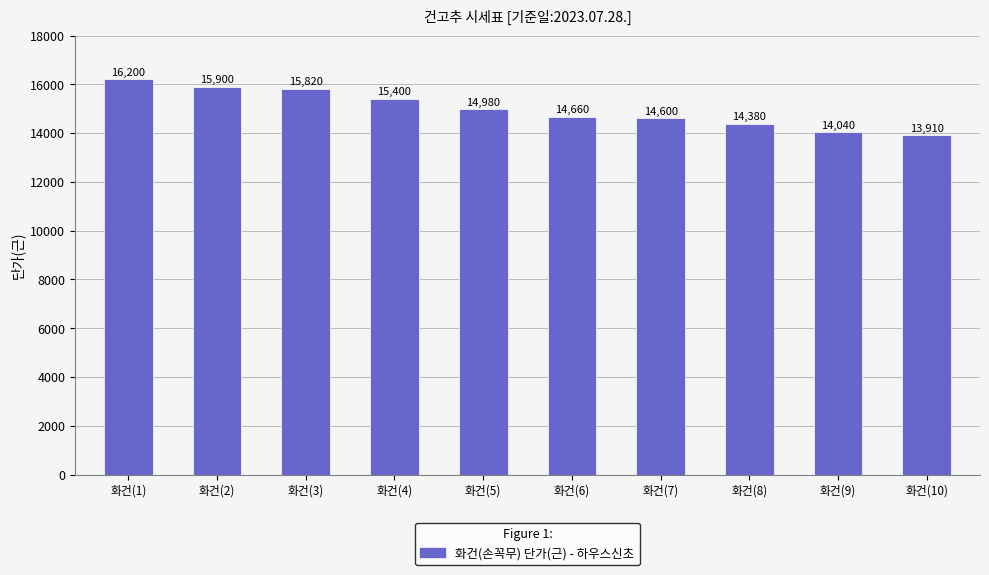

What is the label of the 2nd bar from the right?

화건(9)